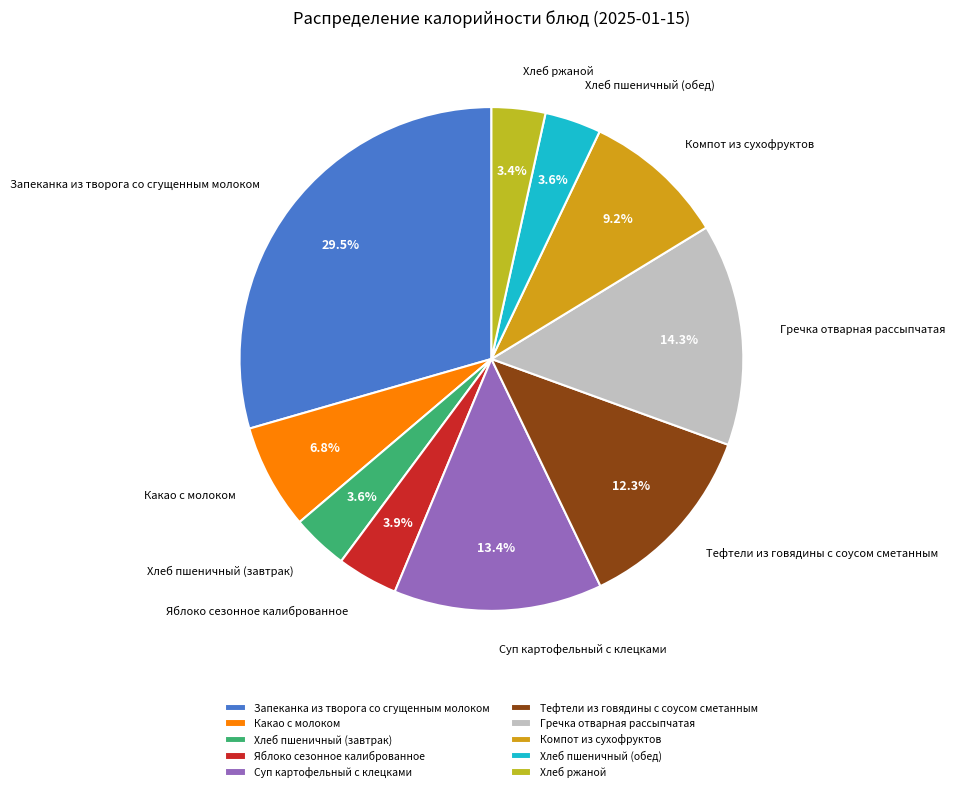

What is the ratio of the value at Какао с молоком to the value at Гречка отварная рассыпчатая?

0.5